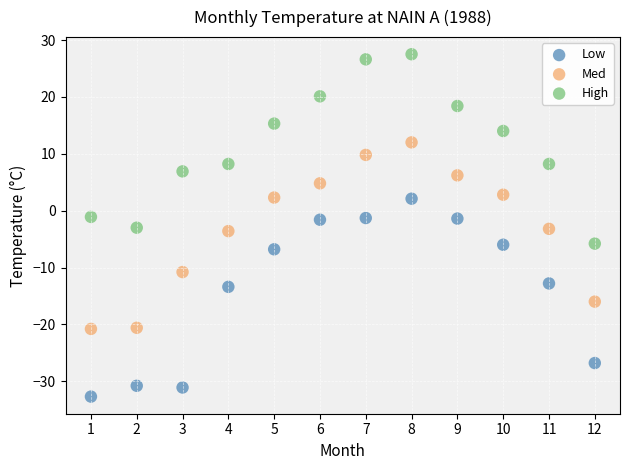

What is the X range (max minus min) for the scatter plot?

11.0